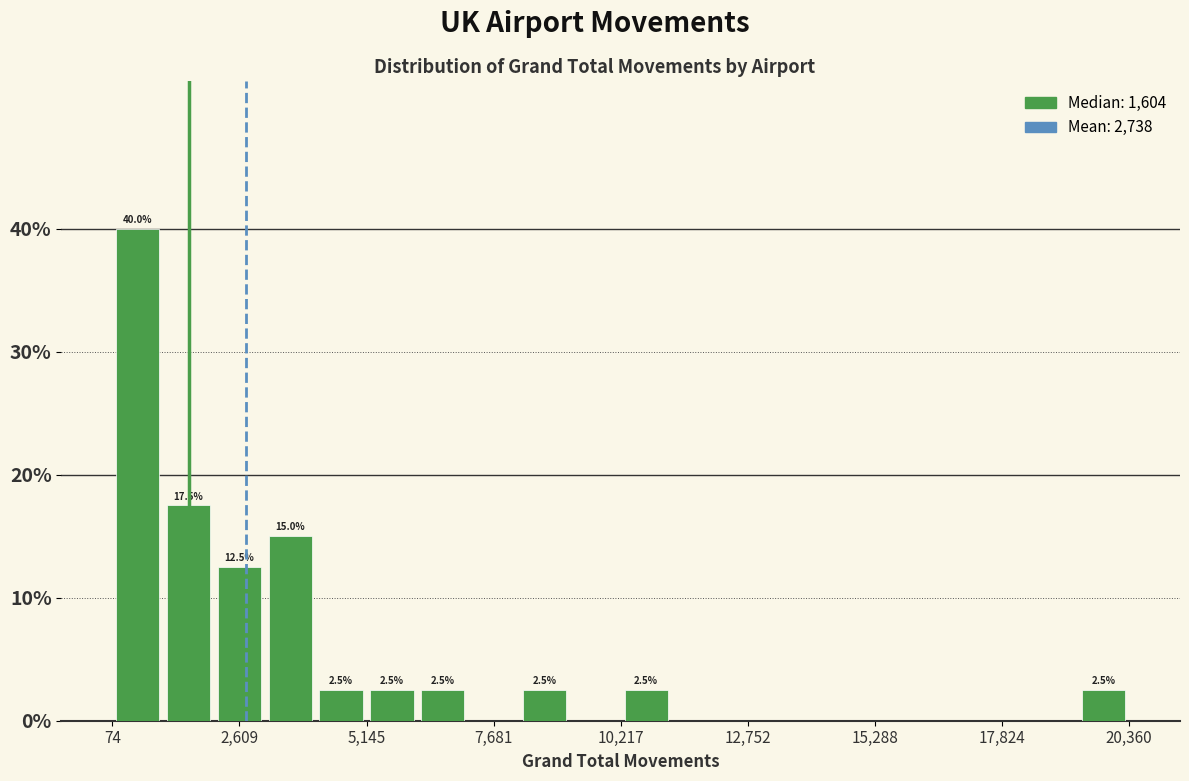

Read against the x-axis, roughly where is the centre of the tallest bar?

500